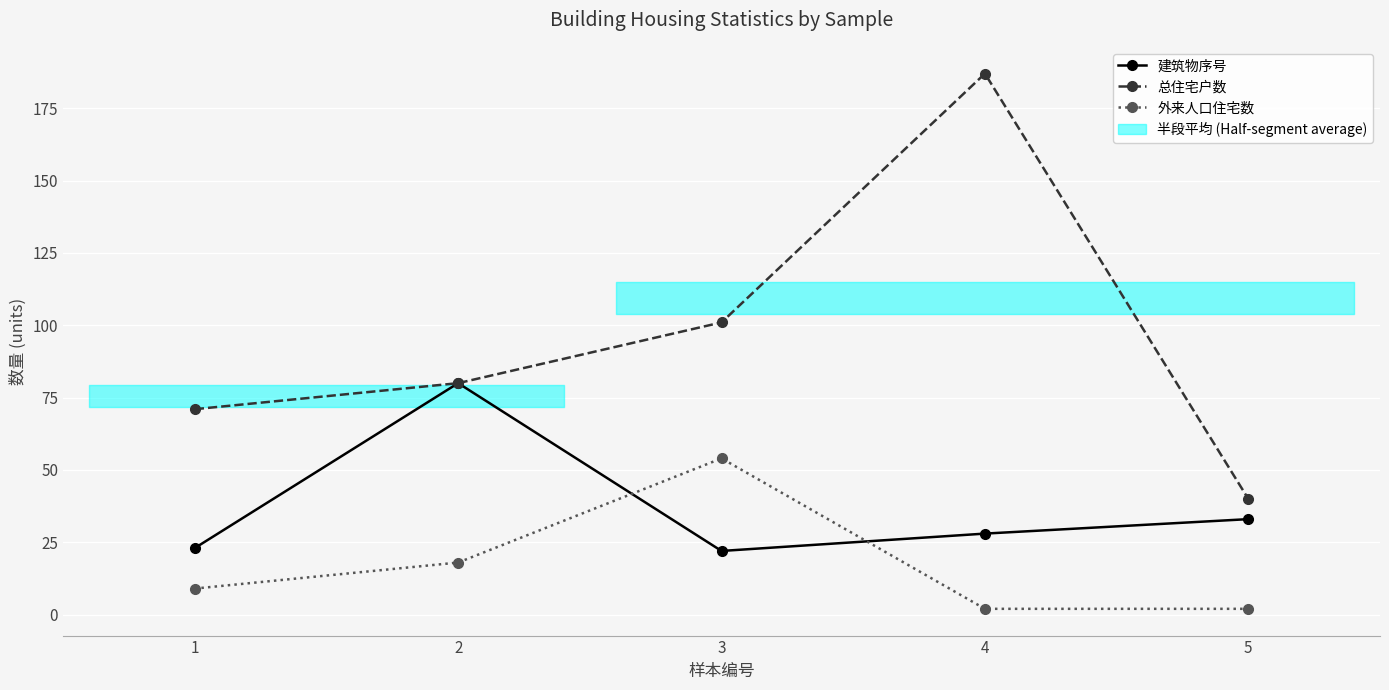

Reading left to right, transcribe all the data shown in this chart.

建筑物序号: 1=23	2=80	3=22	4=28	5=33
总住宅户数: 1=71	2=80	3=101	4=187	5=40
外来人口住宅数: 1=9	2=18	3=54	4=2	5=2